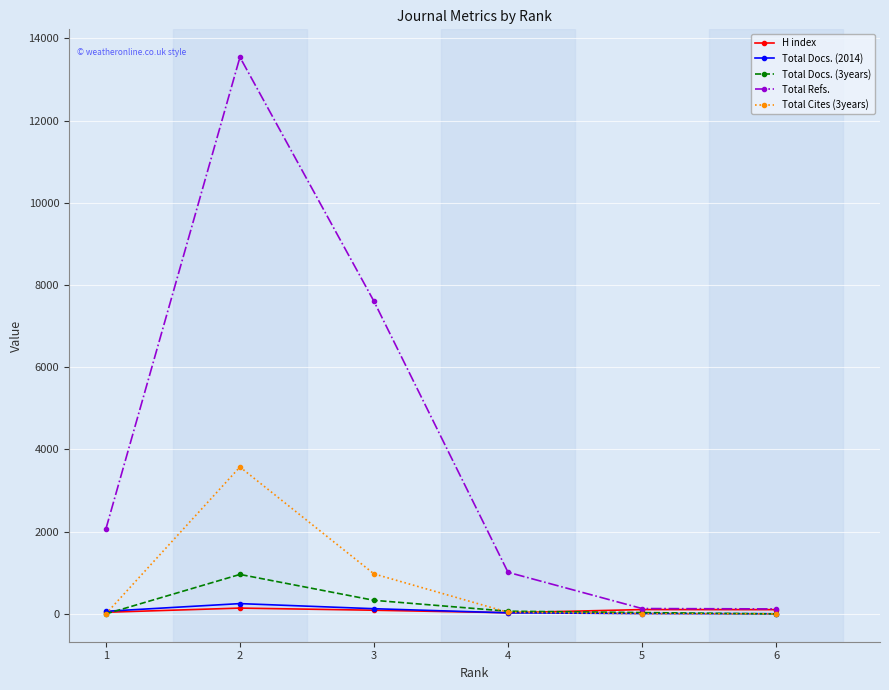

What is the greatest value displayed?

13544